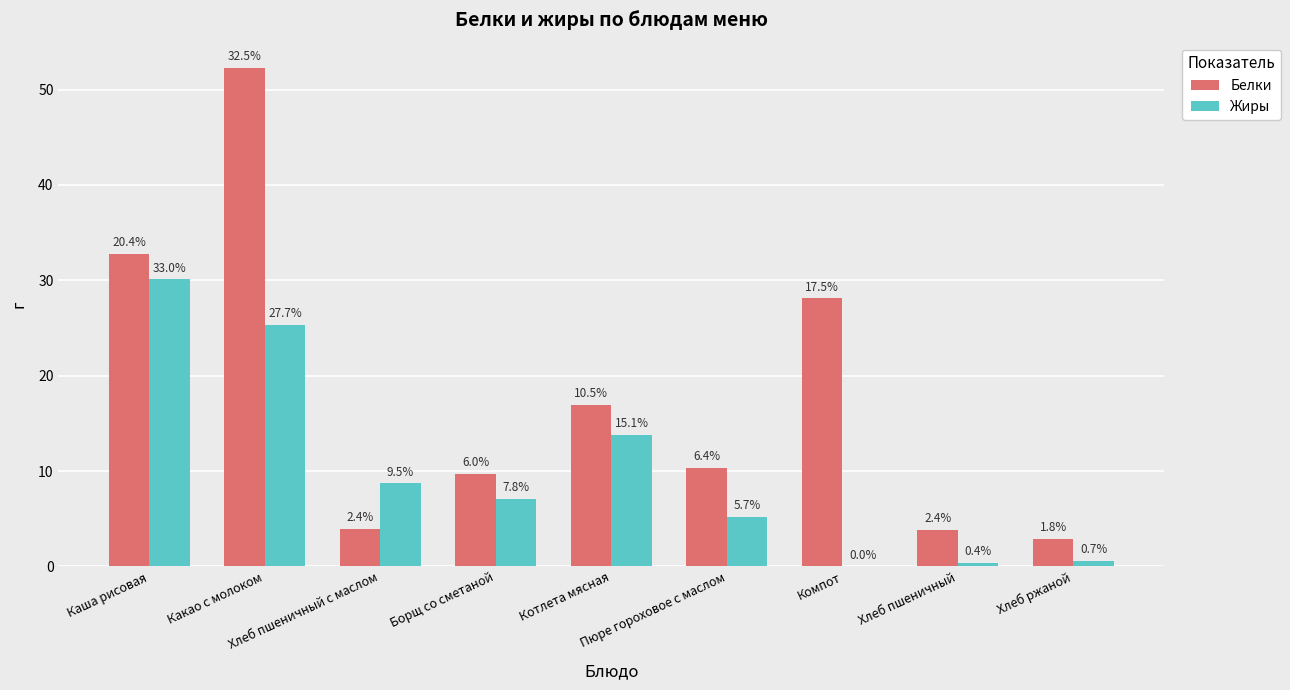

What is the value of the Жиры bar at the 8th from the left?

0.4